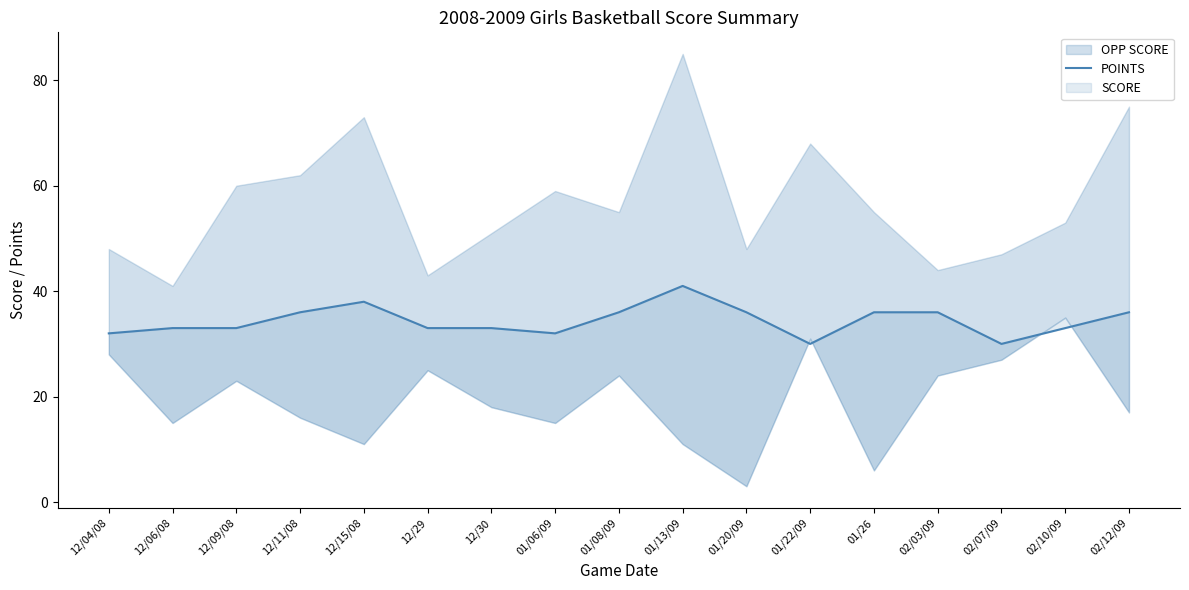

What is the change in value from 12/30 to 02/12/09?

+3